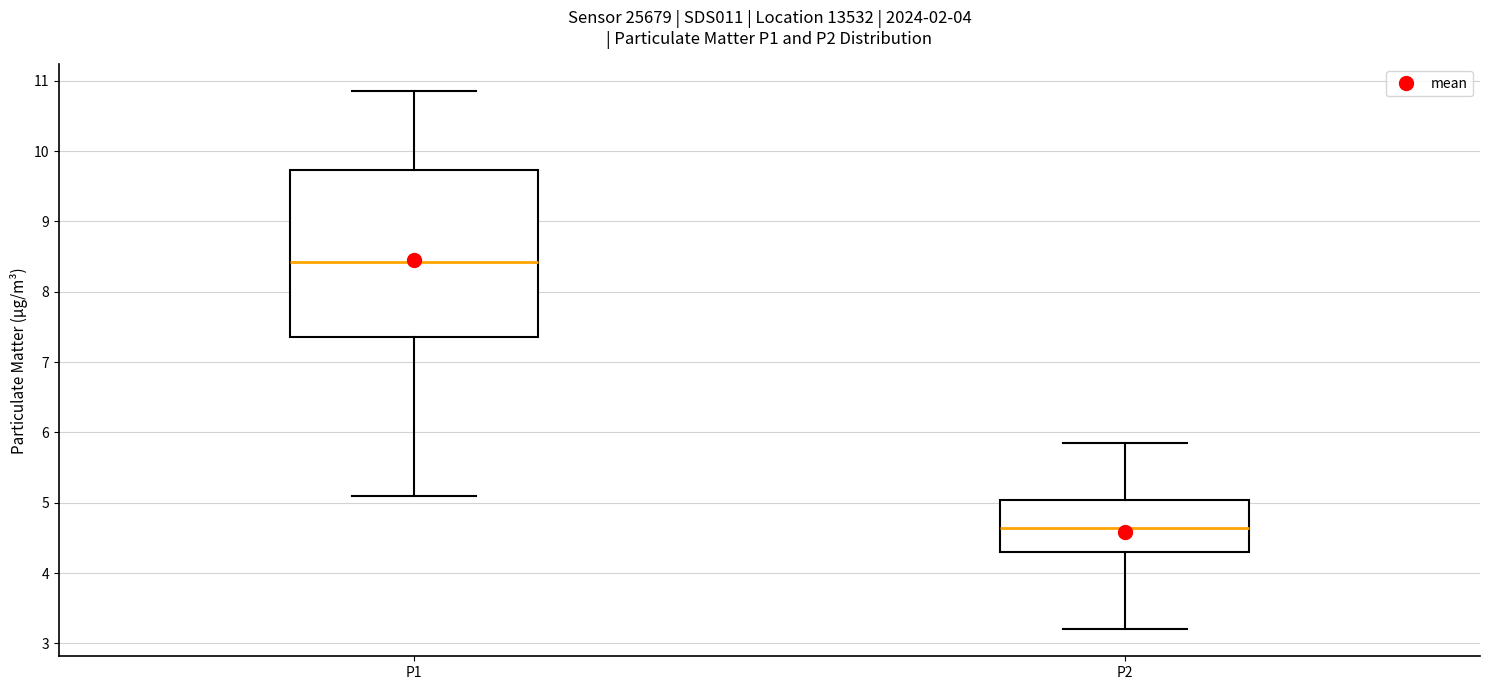

Reading left to right, transcribe this box plot: for each box, give where its median line is, the range the box spans, and where its two whiskers end, as read against the y-axis. The values are not printed on the chart, so give them approximately, as read against the axis.

P1: median 8.4, box 7.4 to 9.7, whiskers 5.1 to 10.9
P2: median 4.6, box 4.3 to 5.0, whiskers 3.2 to 5.9